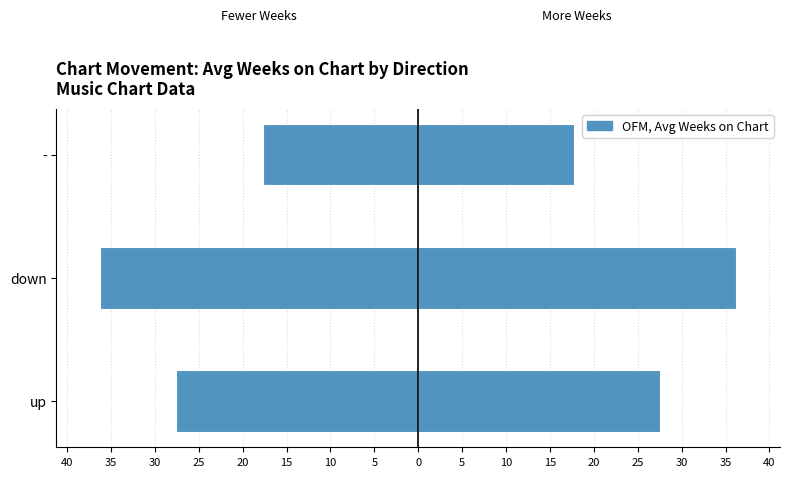

Does the chart contain any negative values?

Yes